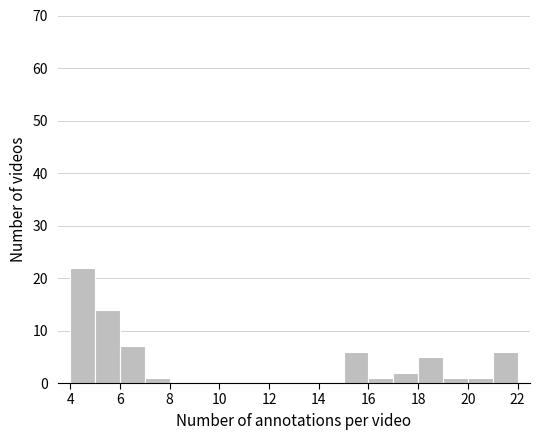

Reading left to right, transcribe this chart: for each bar, give the range it covers on the x-axis and its height. The values are not printed on the chart, so give them approximately, as read against the axis.

4 to 5: 22
5 to 6: 14
6 to 7: 7
7 to 8: 1
8 to 9: 0
9 to 10: 0
10 to 11: 0
11 to 12: 0
12 to 13: 0
13 to 14: 0
14 to 15: 0
15 to 16: 6
16 to 17: 1
17 to 18: 2
18 to 19: 5
19 to 20: 1
20 to 21: 1
21 to 22: 6